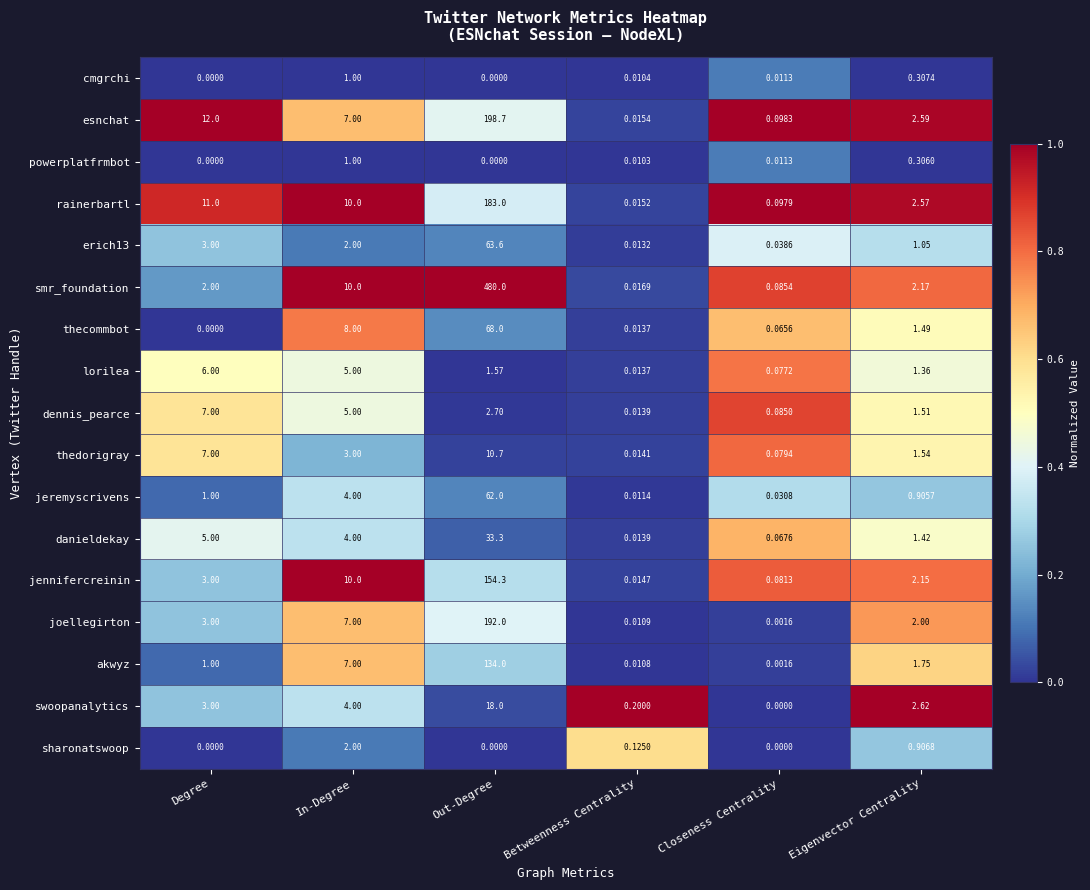

At which label does cmgrchi reach its peak?

In-Degree